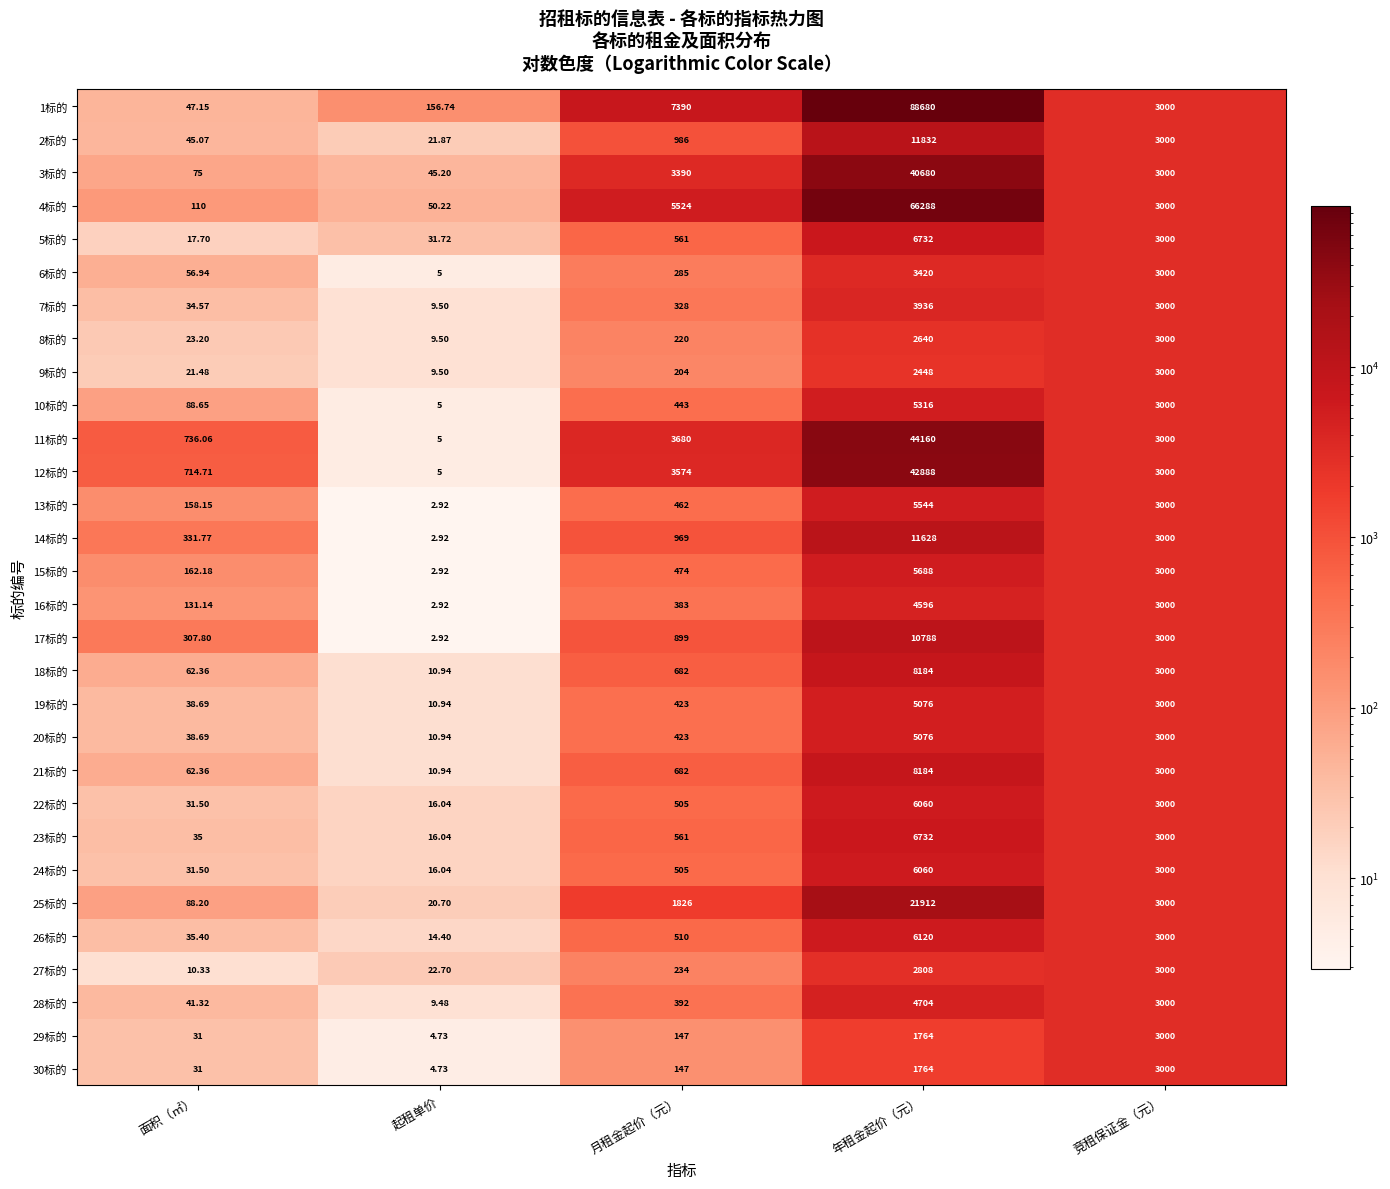

At which category is the sum across all series the highest?

年租金起价（元）